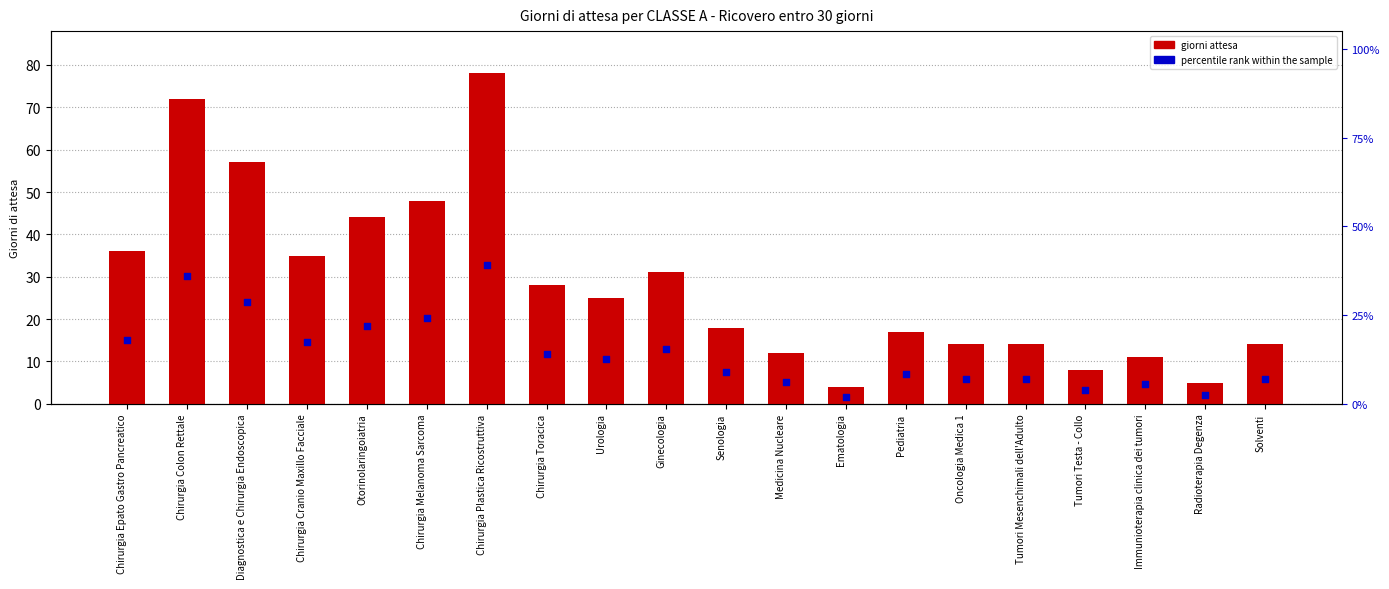

At which category is the sum across all series the highest?

Chirurgia Plastica Ricostruttiva